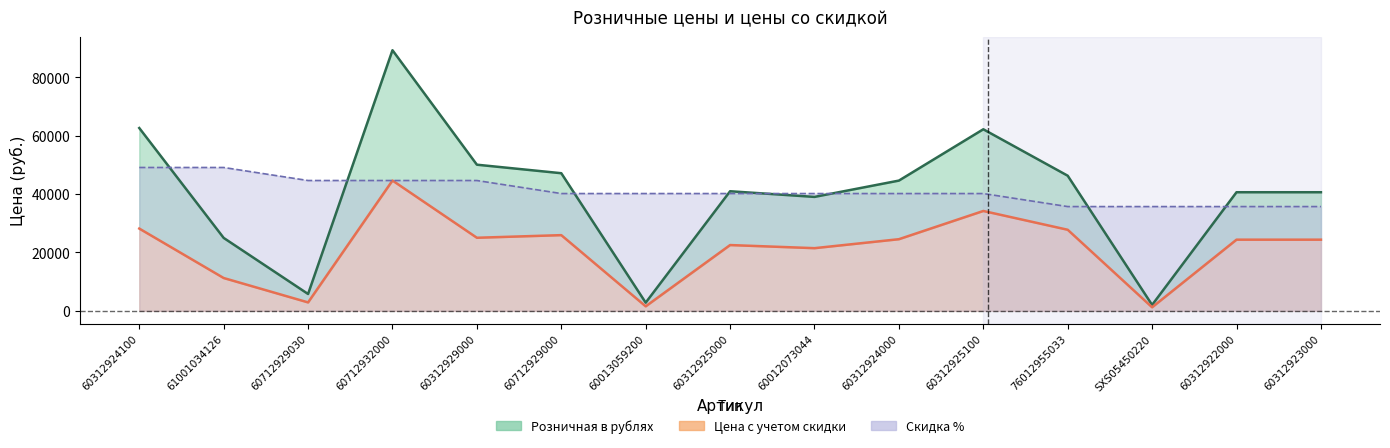

Reading left to right, list all the values displayed in this chart.

Розничная в рублях: 62660.0	24990.0	5770.0	89330.0	50090.0	47170.0	2800.0	40990.0	39050.0	44640.0	62230.0	46310.0	2020.0	40650.0	40650.0
Цена с учетом скидки: 28197.0	11245.5	2885.0	44665.0	25045.0	25943.5	1540.0	22544.5	21477.5	24552.0	34226.5	27786.0	1212.0	24390.0	24390.0
Скидка %: 49131.5	49131.5	44665.0	44665.0	44665.0	40198.5	40198.5	40198.5	40198.5	40198.5	40198.5	35732.0	35732.0	35732.0	35732.0